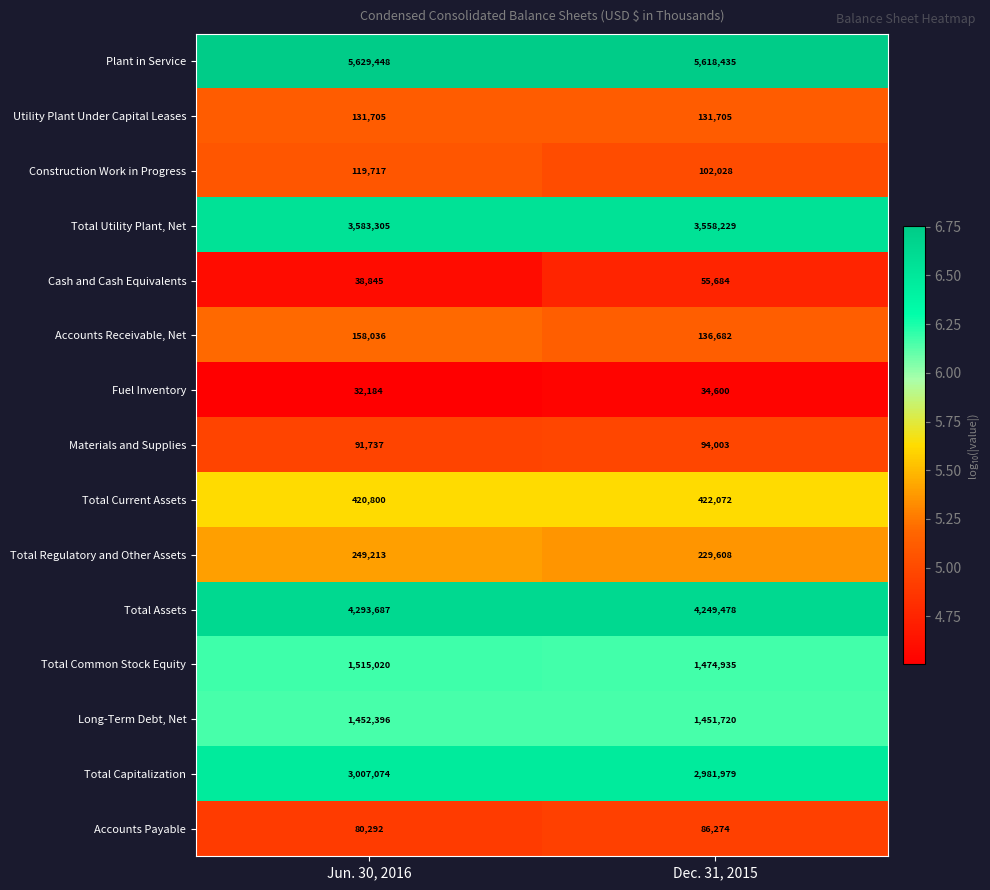

Reading left to right, transcribe all the data shown in this chart.

Plant in Service: Jun. 30, 2016=5629448	Dec. 31, 2015=5618435
Utility Plant Under Capital Leases: Jun. 30, 2016=131705	Dec. 31, 2015=131705
Construction Work in Progress: Jun. 30, 2016=119717	Dec. 31, 2015=102028
Total Utility Plant, Net: Jun. 30, 2016=3583305	Dec. 31, 2015=3558229
Cash and Cash Equivalents: Jun. 30, 2016=38845	Dec. 31, 2015=55684
Accounts Receivable, Net: Jun. 30, 2016=158036	Dec. 31, 2015=136682
Fuel Inventory: Jun. 30, 2016=32184	Dec. 31, 2015=34600
Materials and Supplies: Jun. 30, 2016=91737	Dec. 31, 2015=94003
Total Current Assets: Jun. 30, 2016=420800	Dec. 31, 2015=422072
Total Regulatory and Other Assets: Jun. 30, 2016=249213	Dec. 31, 2015=229608
Total Assets: Jun. 30, 2016=4293687	Dec. 31, 2015=4249478
Total Common Stock Equity: Jun. 30, 2016=1515020	Dec. 31, 2015=1474935
Long-Term Debt, Net: Jun. 30, 2016=1452396	Dec. 31, 2015=1451720
Total Capitalization: Jun. 30, 2016=3007074	Dec. 31, 2015=2981979
Accounts Payable: Jun. 30, 2016=80292	Dec. 31, 2015=86274